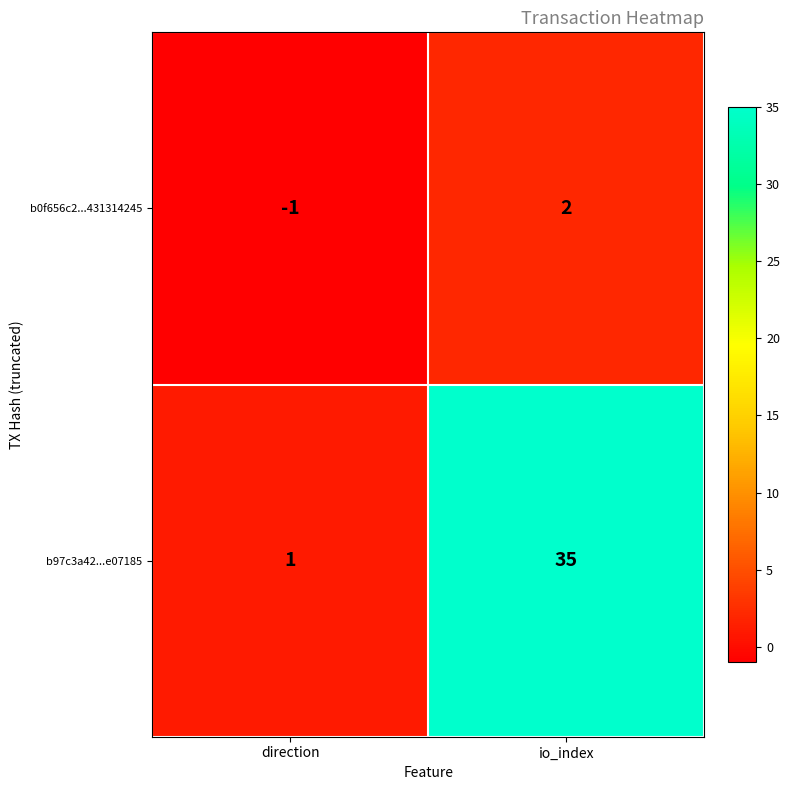

At how many categories does at least one series exceed 6?

1